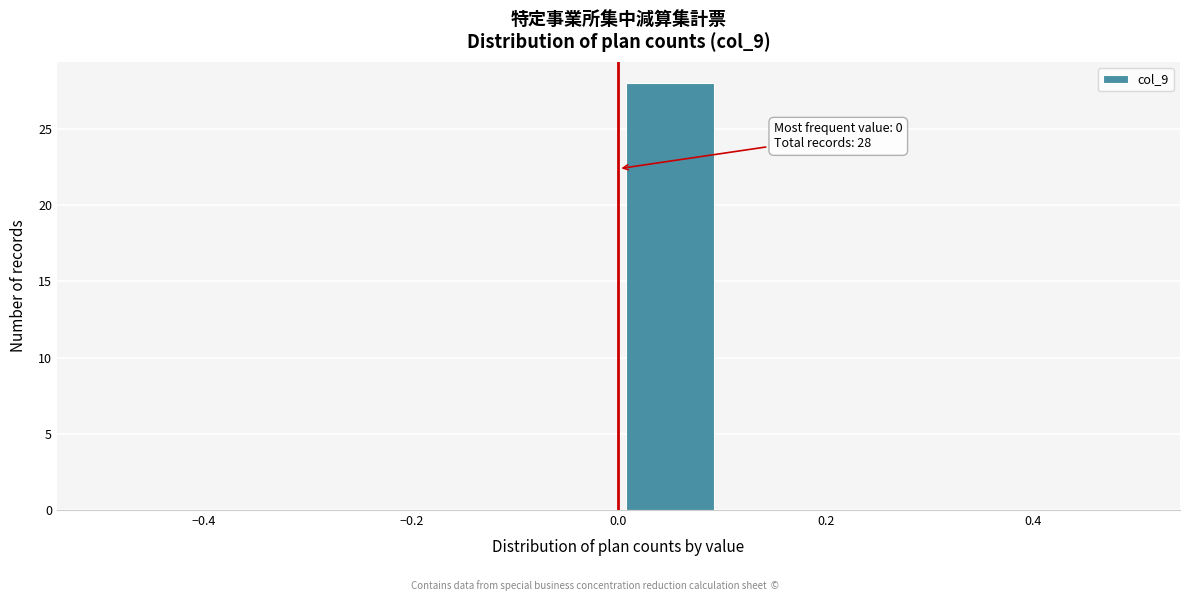

Which range on the x-axis has the tallest bar?

0.0 to 0.1